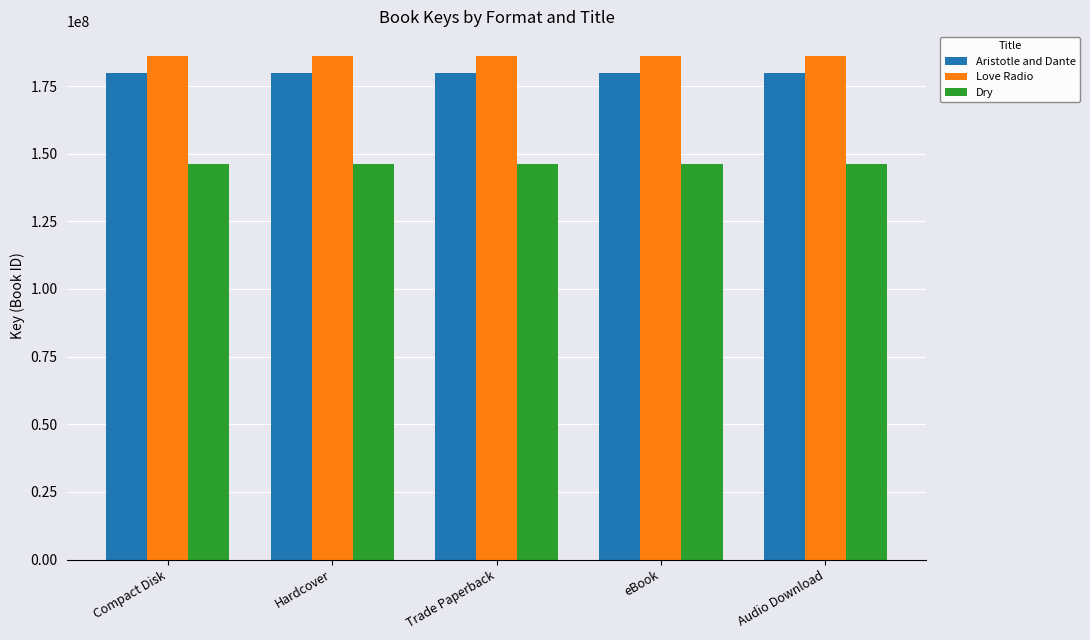

What is the minimum value for Aristotle and Dante?

179674186